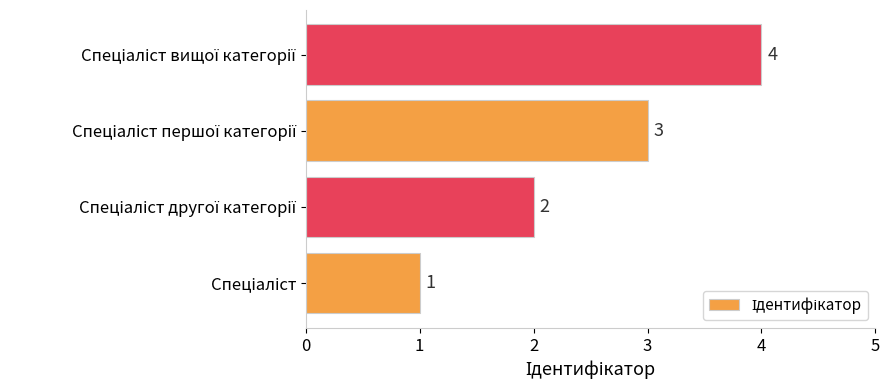

What is the maximum value shown in the chart?

4